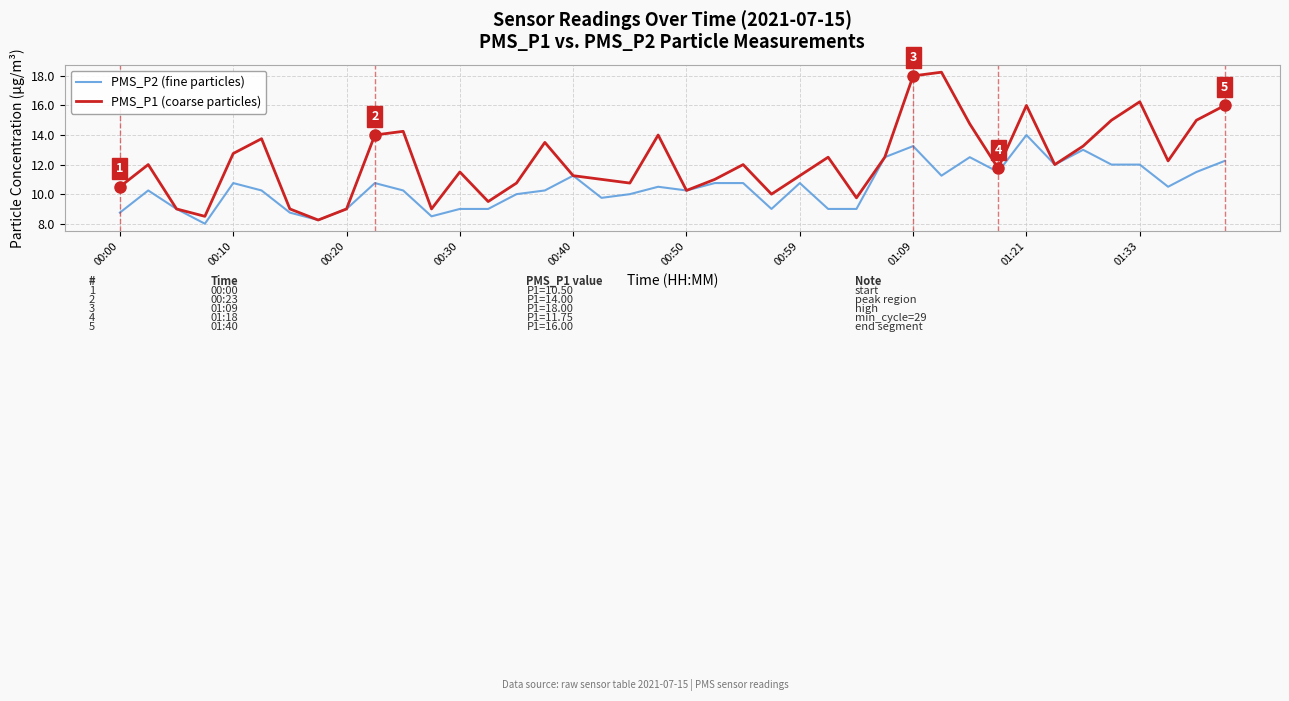

Rank the series by their average value, from lowest to highest.

PMS_P2 (fine particles), PMS_P1 (coarse particles)